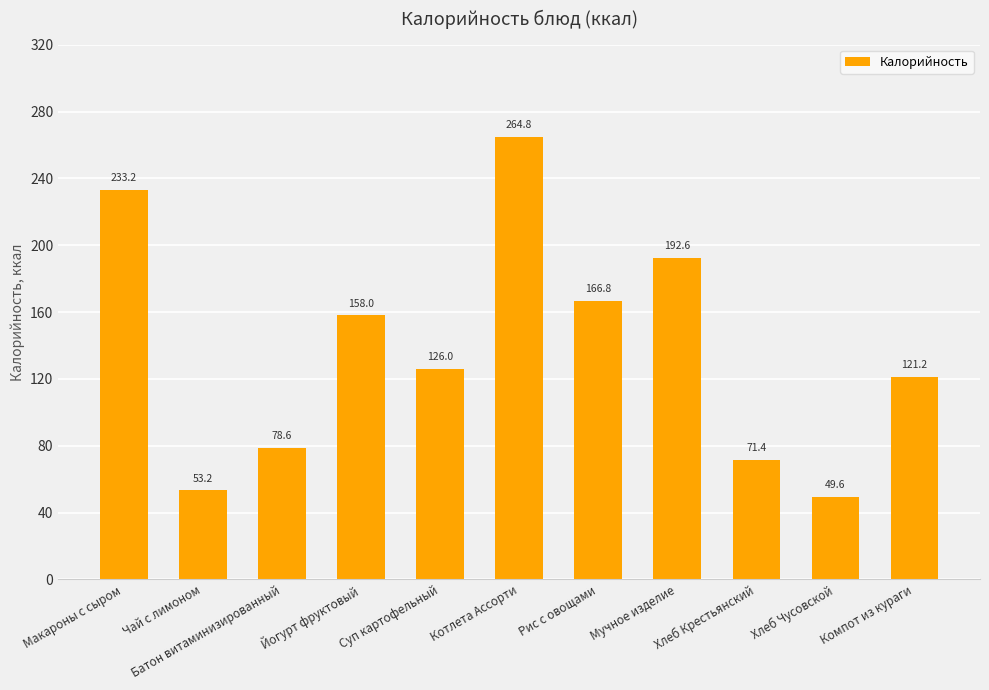

Where does the data first go above 126?

Макароны с сыром